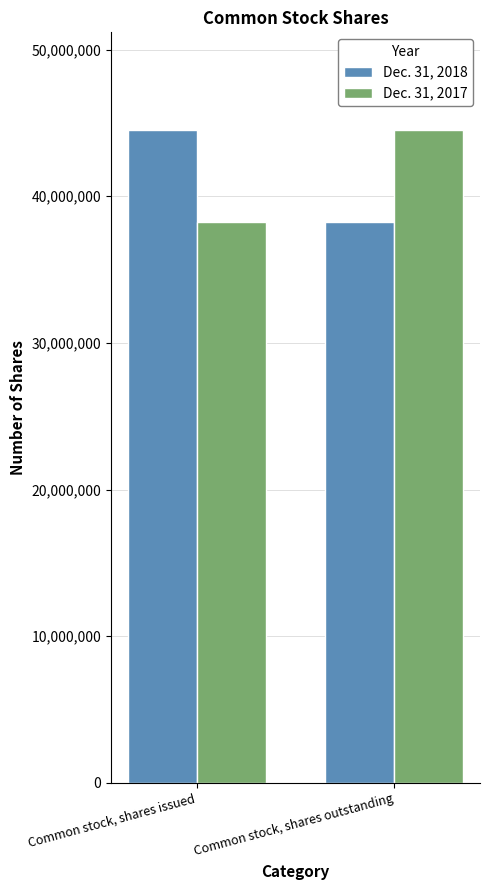

The Dec. 31, 2018 series shows 23059888 at Common stock, shares outstanding. True or false?

False